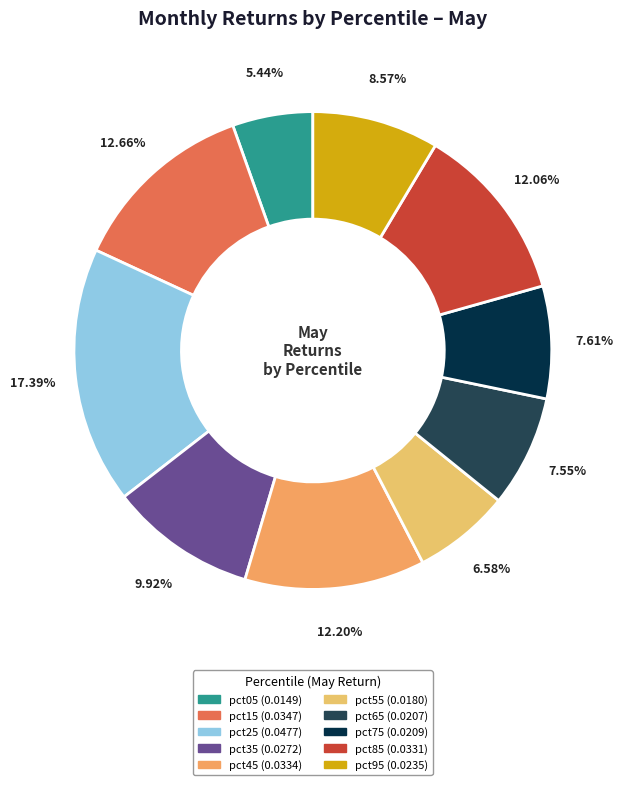

What portion of the pie excludes pct35?

90.1%